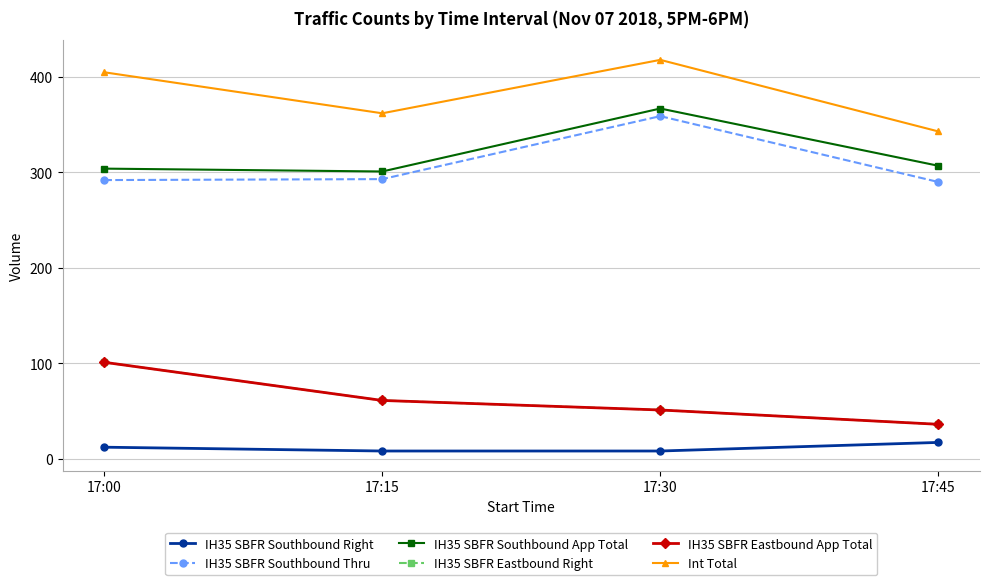

Which series has the largest total across all categories?

Int Total